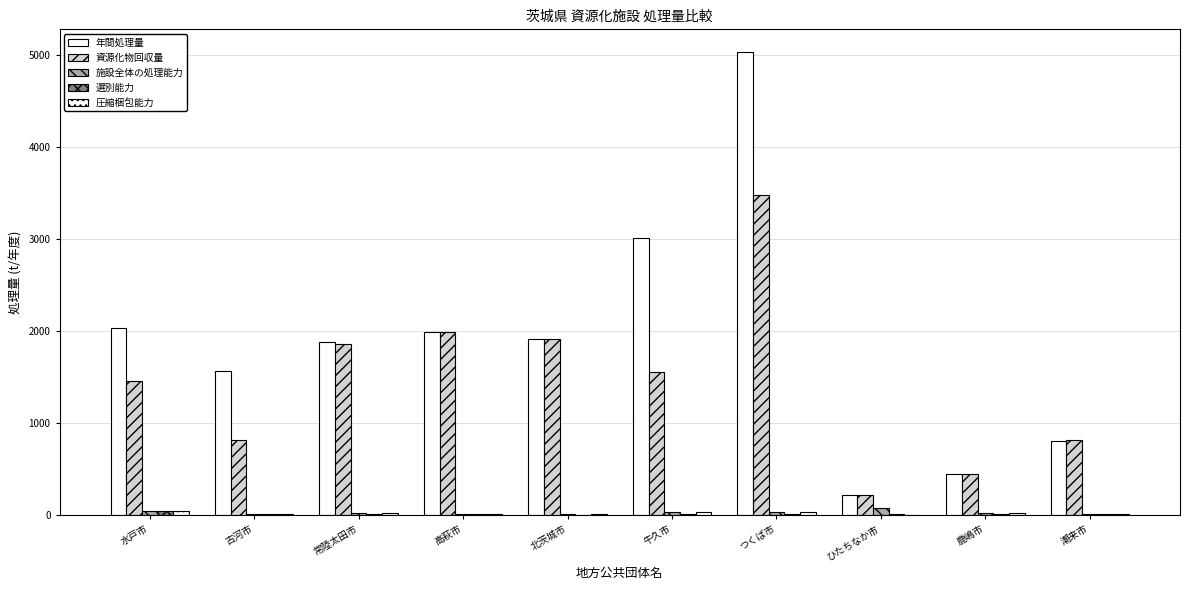

How many groups of bars are there?

10